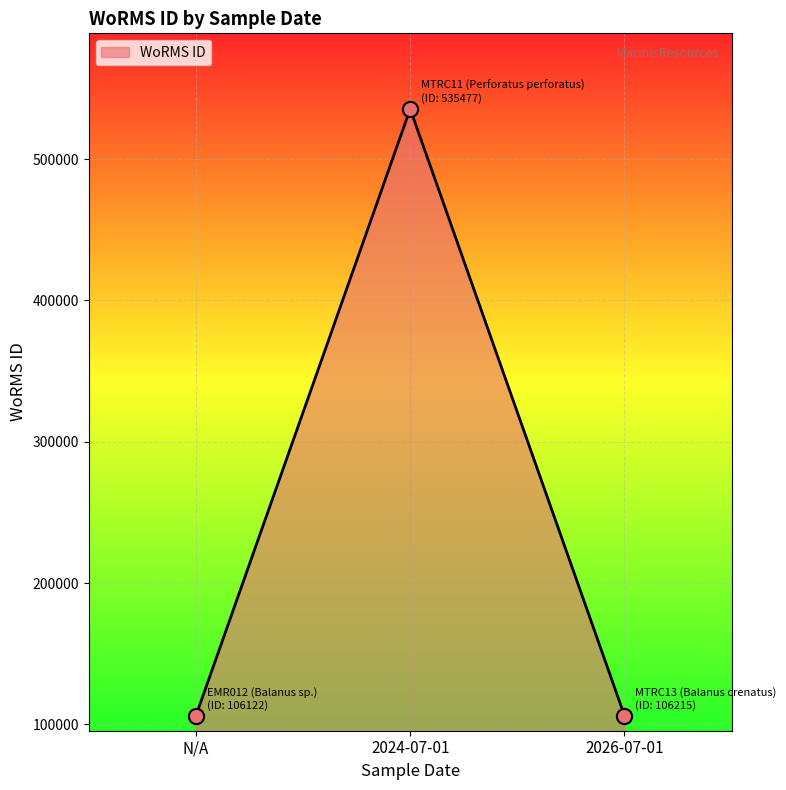

Which has a higher value, N/A or 2024-07-01?

2024-07-01